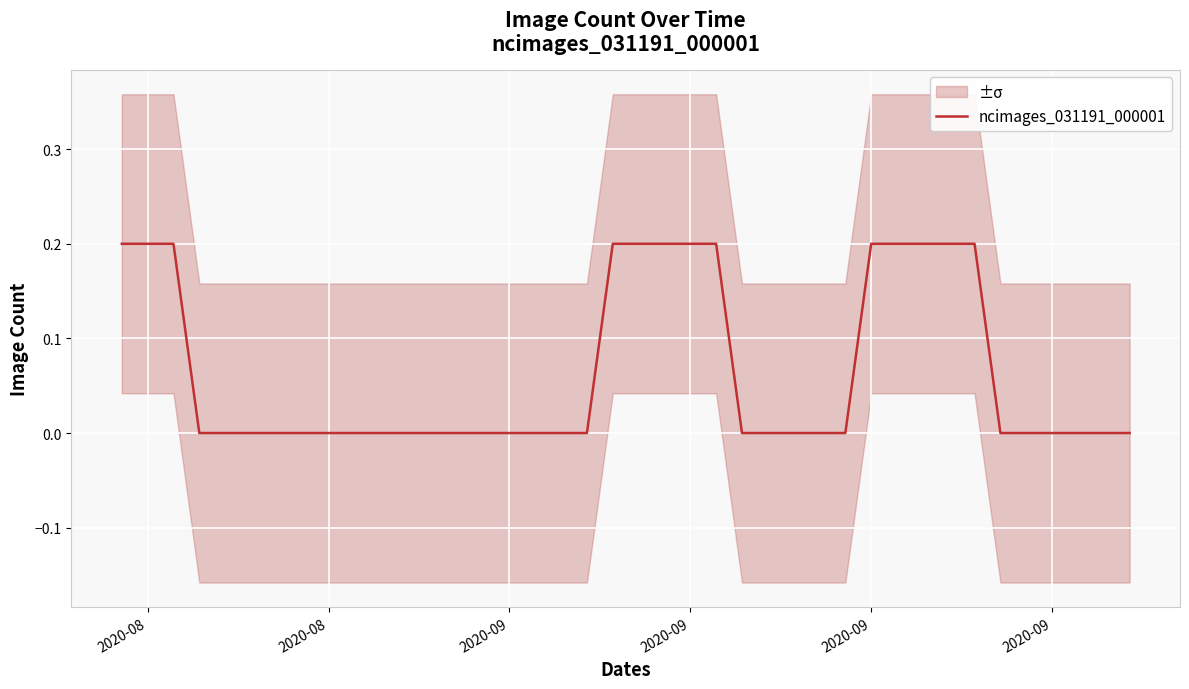

Is it true that the value at 2020-09 is 0.1?

False